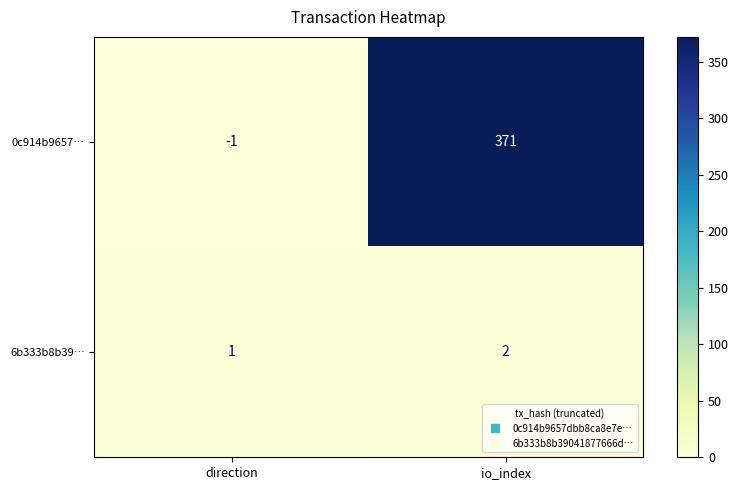

Which series has the largest range (max minus min)?

0c914b9657…